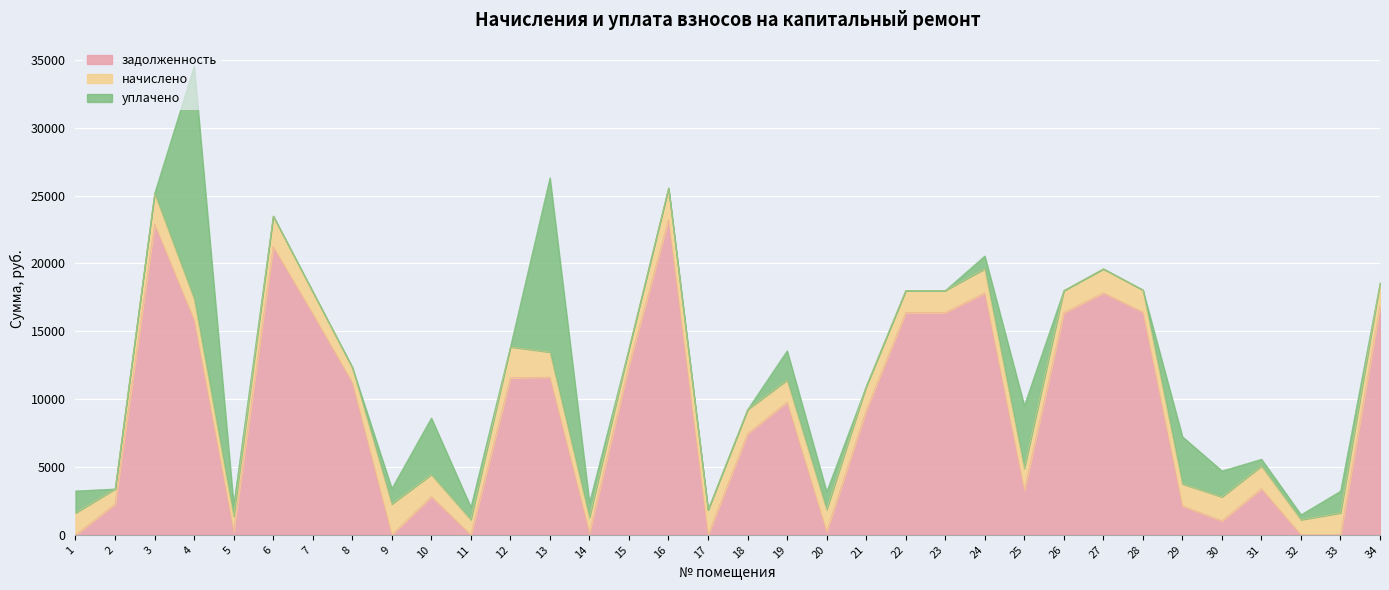

Reading left to right, what are all the values shown in this chart?

задолженность: 0.0	2270.2	22904.9	15833.0	266.3	21242.7	16304.6	11236.3	0.0	2824.4	0.0	11576.8	11622.6	162.1	12493.7	23237.6	0.0	7465.2	9788.6	237.3	9171.5	16383.1	16383.1	17836.8	3286.4	16383.1	17836.8	16422.5	2128.0	1029.7	3405.4	0.0	0.0	16893.8
начислено: 1618.5	1115.4	2273.7	1571.7	1107.6	2258.1	1618.5	1115.4	2277.6	1618.5	1115.4	2277.6	1848.6	1115.4	1240.2	2328.3	1848.6	1770.6	1622.4	1626.3	1770.6	1626.3	1626.3	1770.6	1614.6	1626.3	1770.6	1630.2	1626.3	1770.6	1673.1	1115.4	1614.6	1677.0
уплачено: 1616.9	0.0	0.0	17143.4	820.1	0.0	0.0	0.0	1138.4	4173.2	929.5	0.0	12855.0	1091.6	0.0	0.0	0.0	0.0	2162.1	1321.5	0.0	0.0	0.0	952.0	4631.9	0.0	0.0	0.0	3483.2	1916.8	498.0	370.0	1612.0	0.0